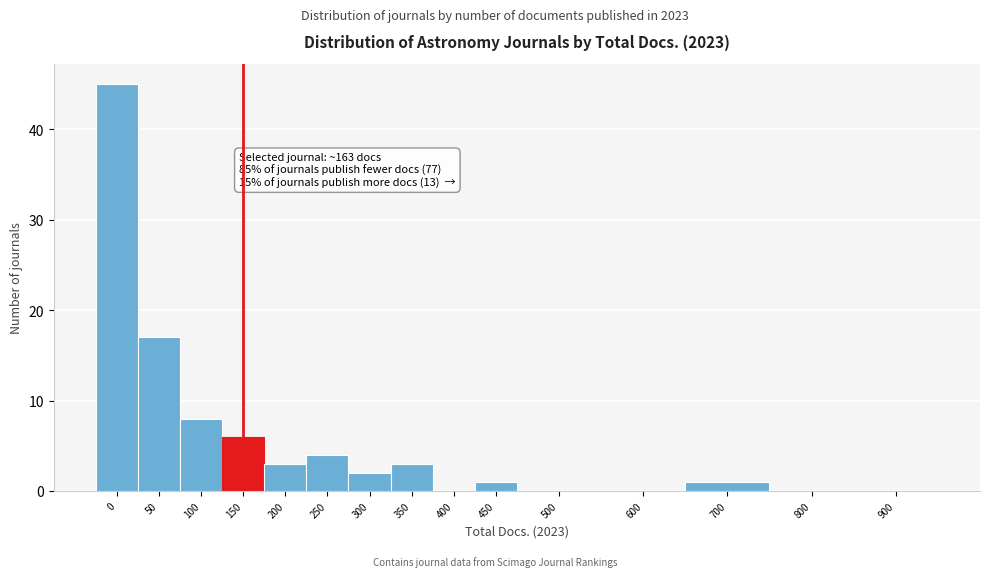

Reading left to right, what are all the values shown in this chart?

0=45	50=17	100=8	150=6	200=3	250=4	300=2	350=3	400=0	450=1	500=0	600=0	700=1	800=0	900=0